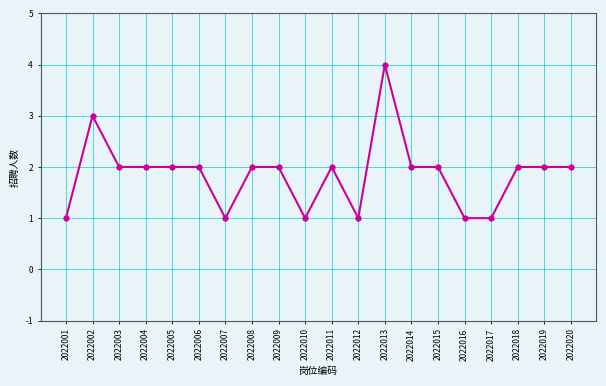

How many lines are shown in the chart?

1